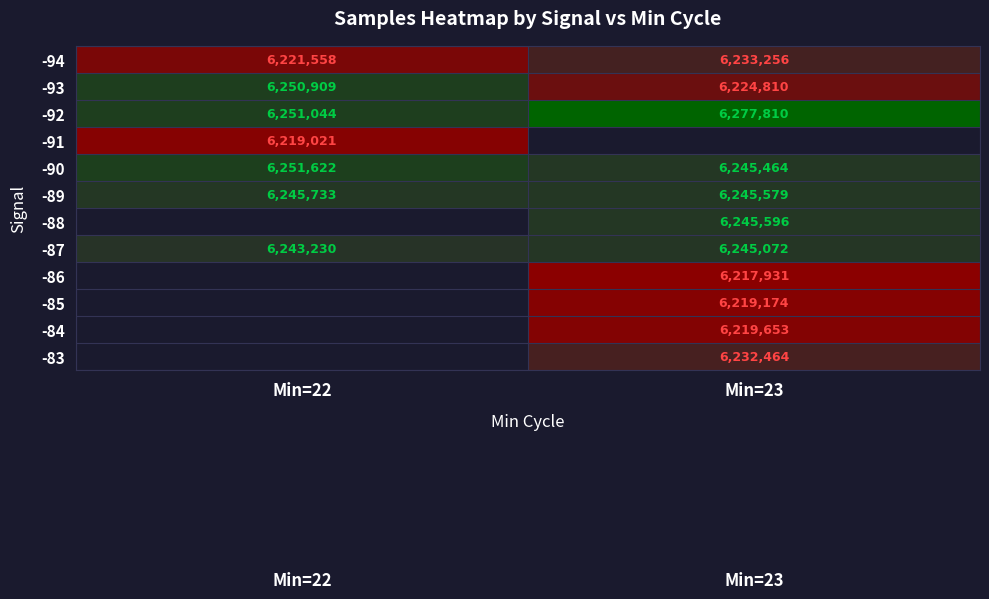

Where is -87 nearest to the value 6244151?

Min=22